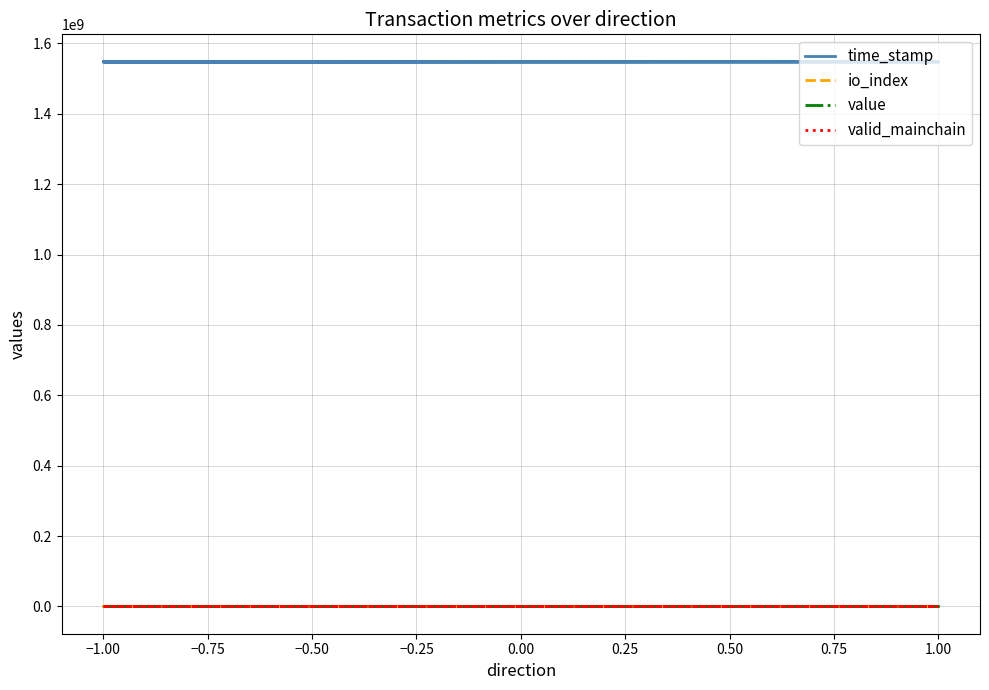

What is the greatest value displayed?

1548426013.0